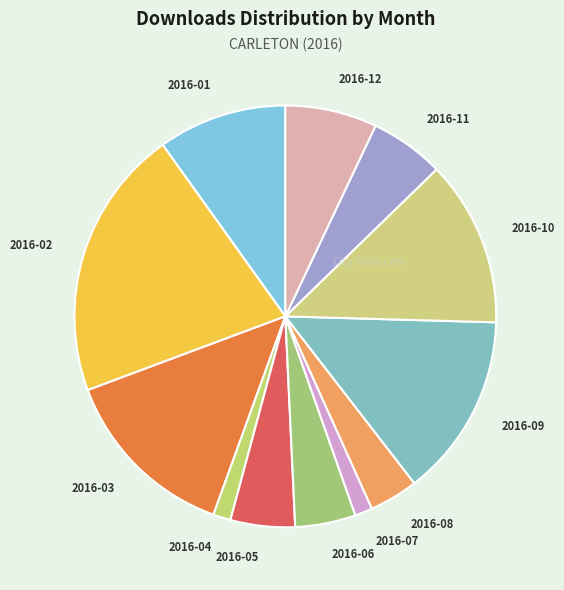

Which has a higher value, 2016-09 or 2016-12?

2016-09